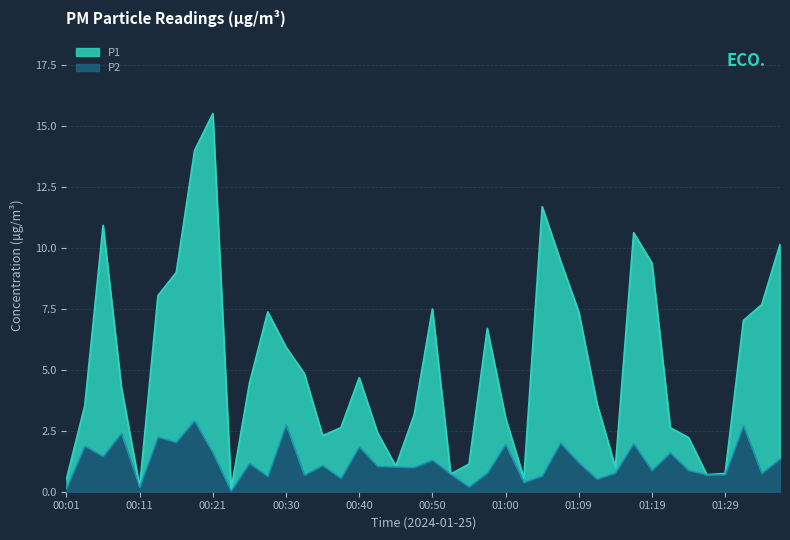

Is it true that P2 equals 1.0 at 00:08?

False